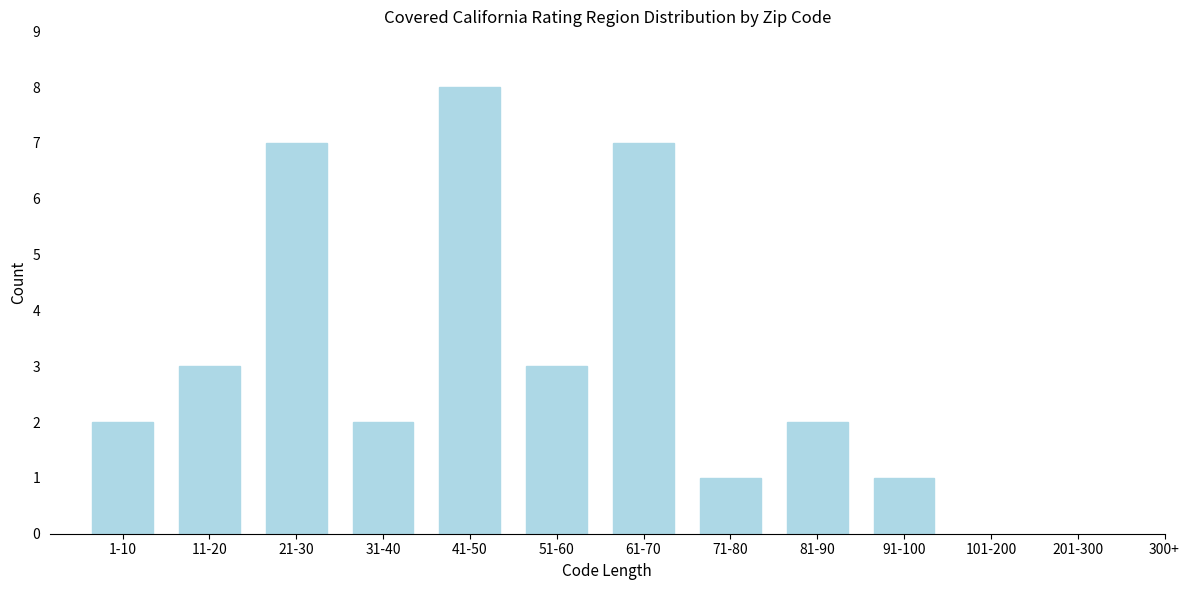

Reading left to right, extract all data points from this chart.

2	3	7	2	8	3	7	1	2	1